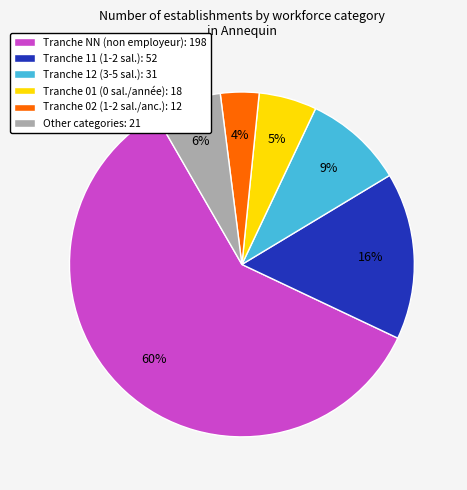

To the nearest percent, what percentage of the pie is Tranche NN (non employeur): 198?

60%